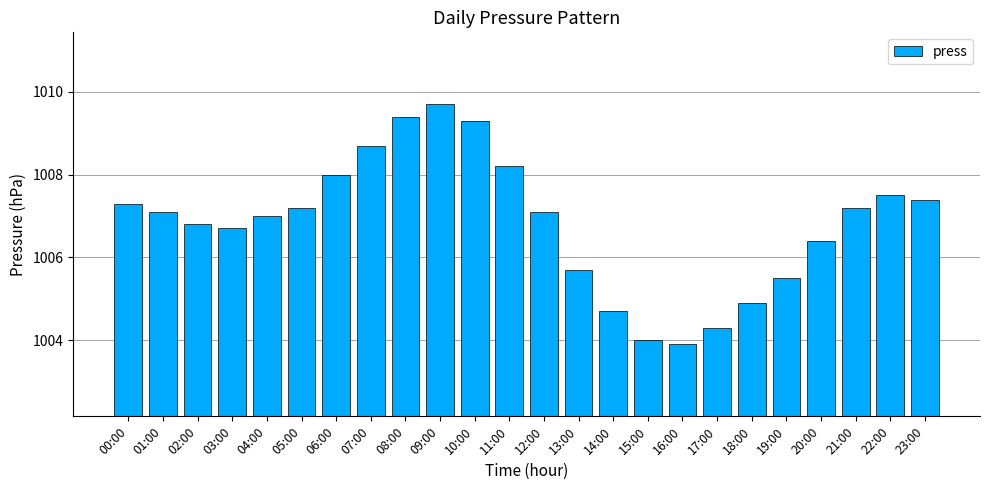

Reading left to right, extract all data points from this chart.

00:00=1007.3	01:00=1007.1	02:00=1006.8	03:00=1006.7	04:00=1007.0	05:00=1007.2	06:00=1008.0	07:00=1008.7	08:00=1009.4	09:00=1009.7	10:00=1009.3	11:00=1008.2	12:00=1007.1	13:00=1005.7	14:00=1004.7	15:00=1004.0	16:00=1003.9	17:00=1004.3	18:00=1004.9	19:00=1005.5	20:00=1006.4	21:00=1007.2	22:00=1007.5	23:00=1007.4